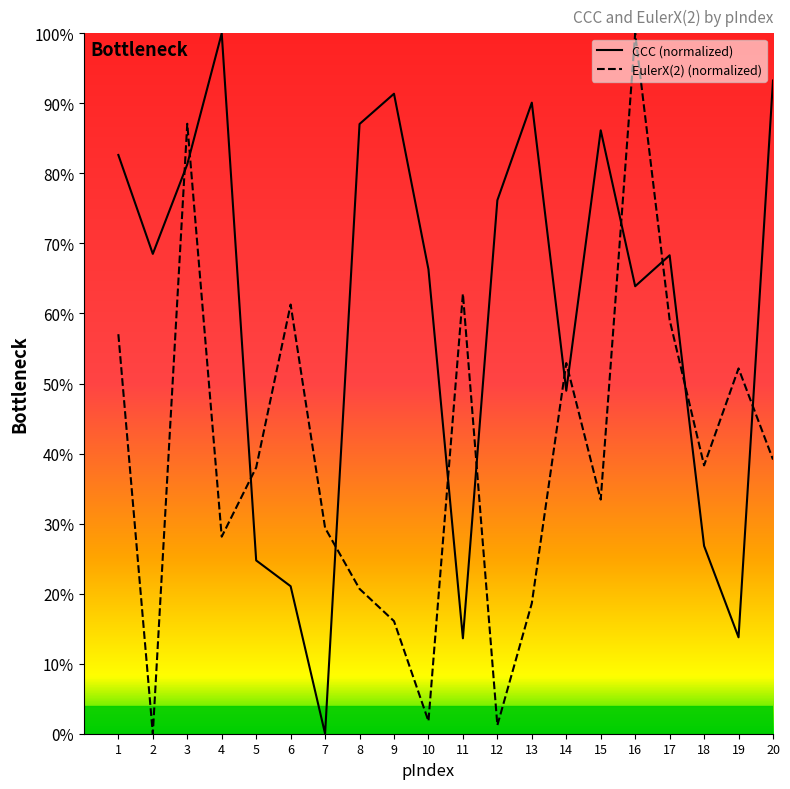

What is the sum of all EulerX(2) values?

8.0